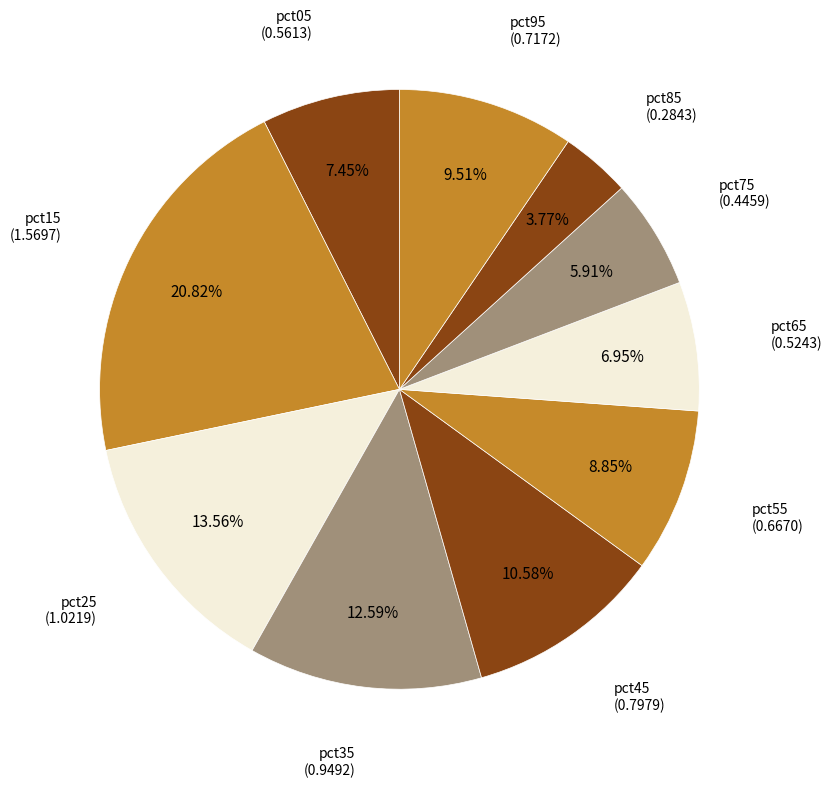

How many slices are in this pie chart?

10